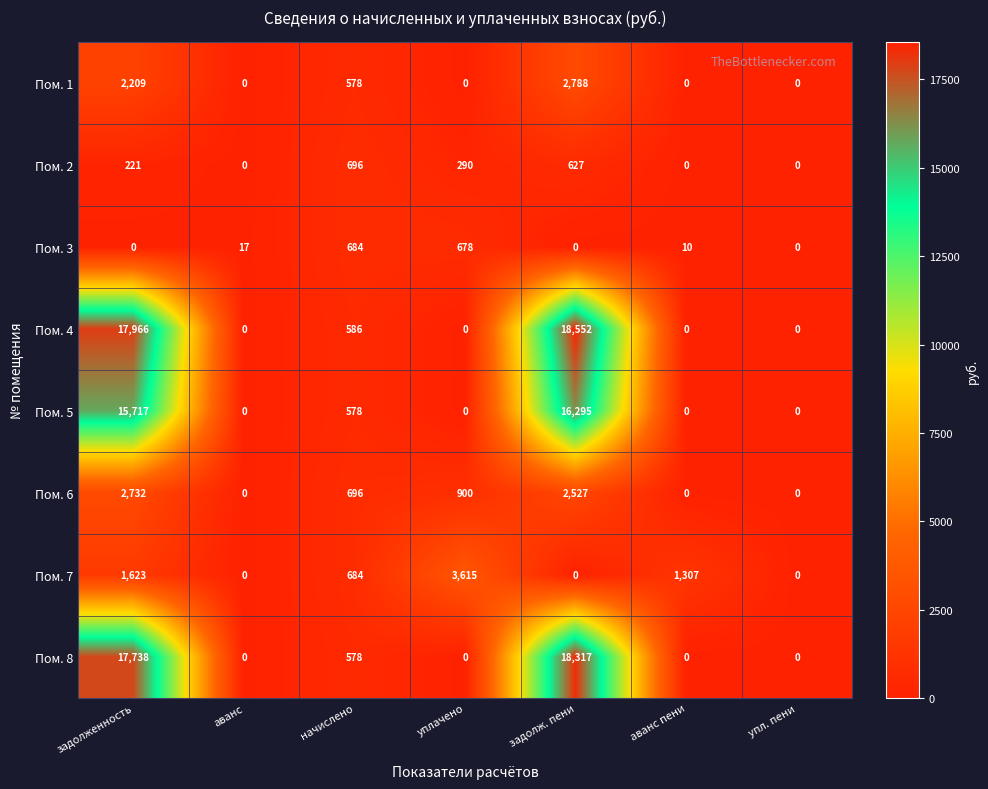

Count the number of categories in the chart.

7